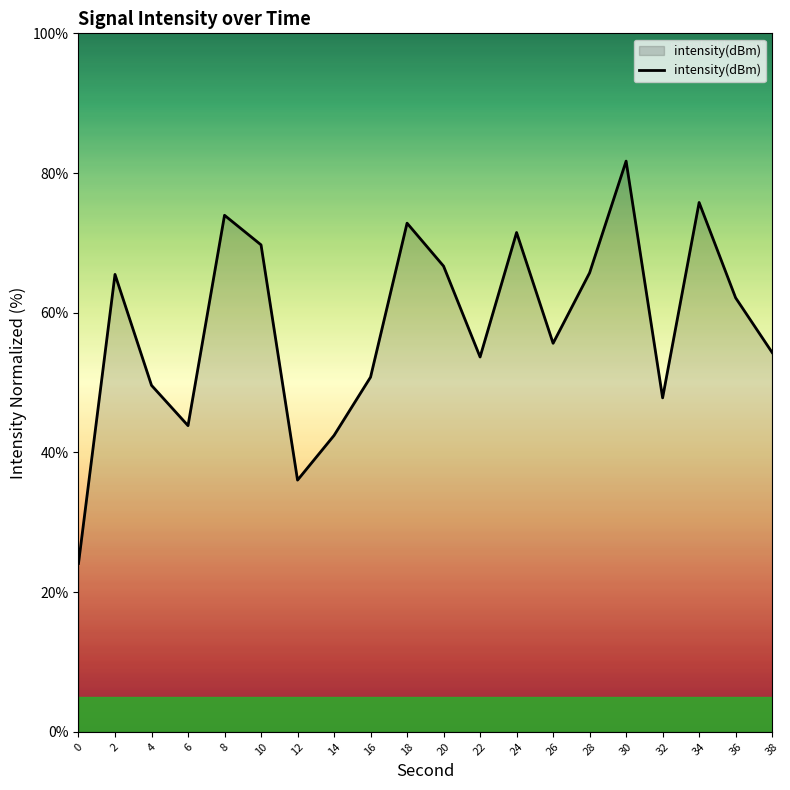

What is the change in value from 28 to 36?

-3.6